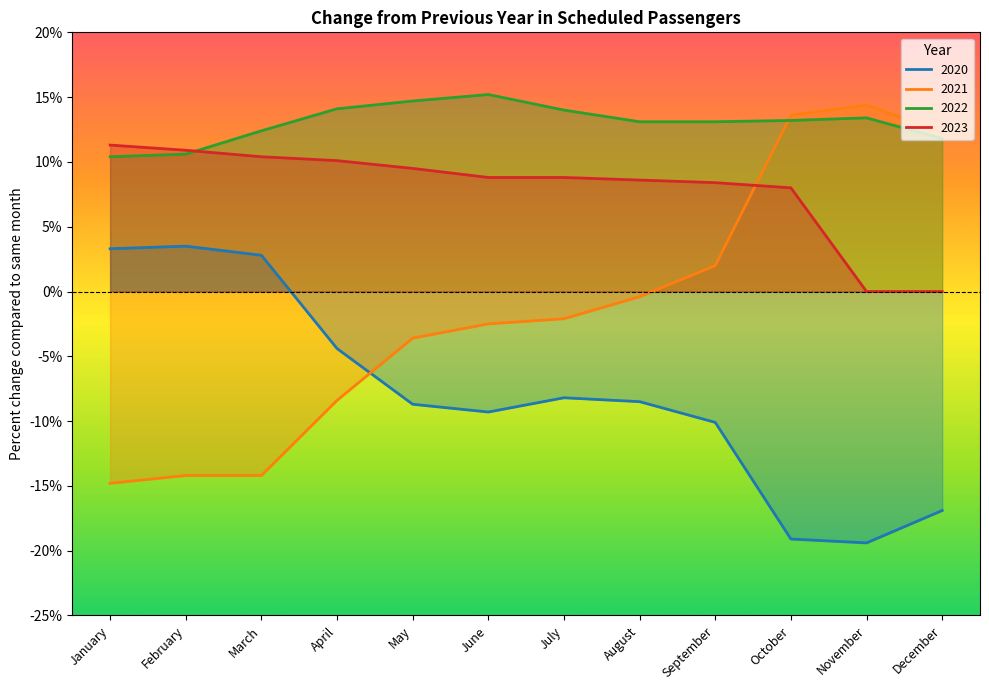

What is the difference between the highest and lowest values at June?

24.5